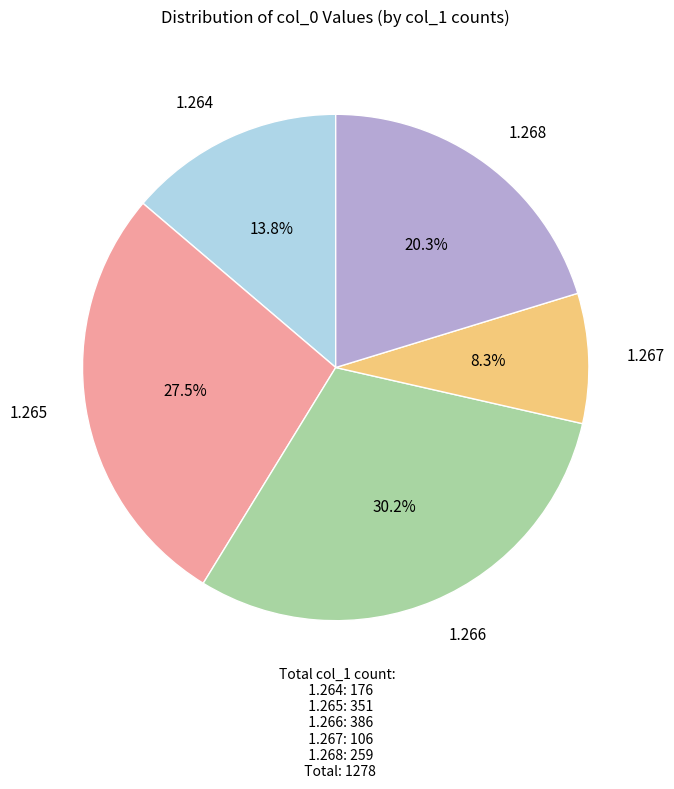

Is there a majority slice in this chart?

No